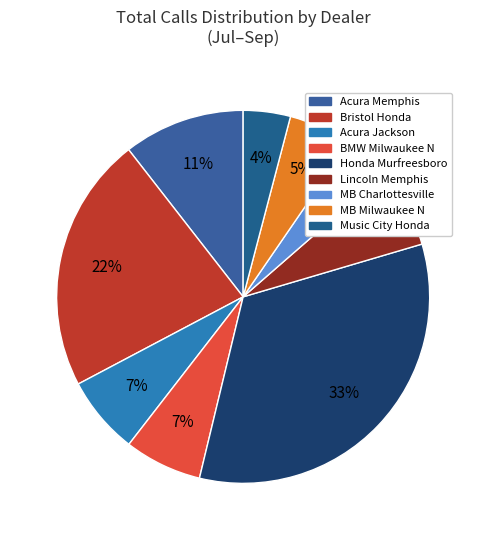

How many slices are in this pie chart?

9